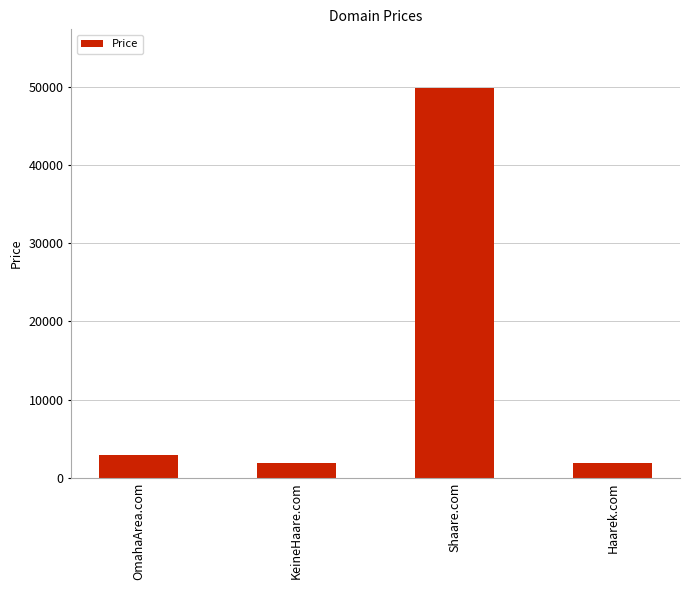

What is the change in value from OmahaArea.com to KeineHaare.com?

-1000